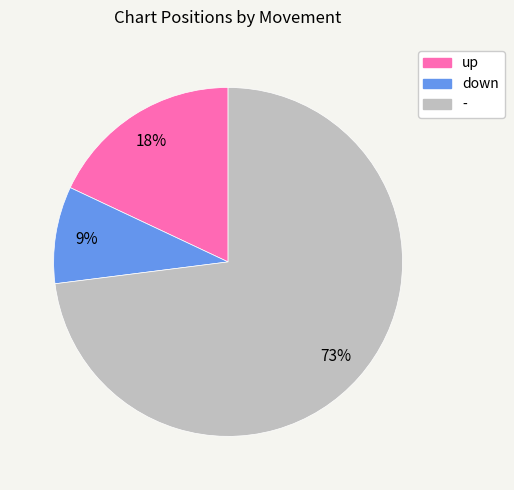

Is down the majority of the pie?

No